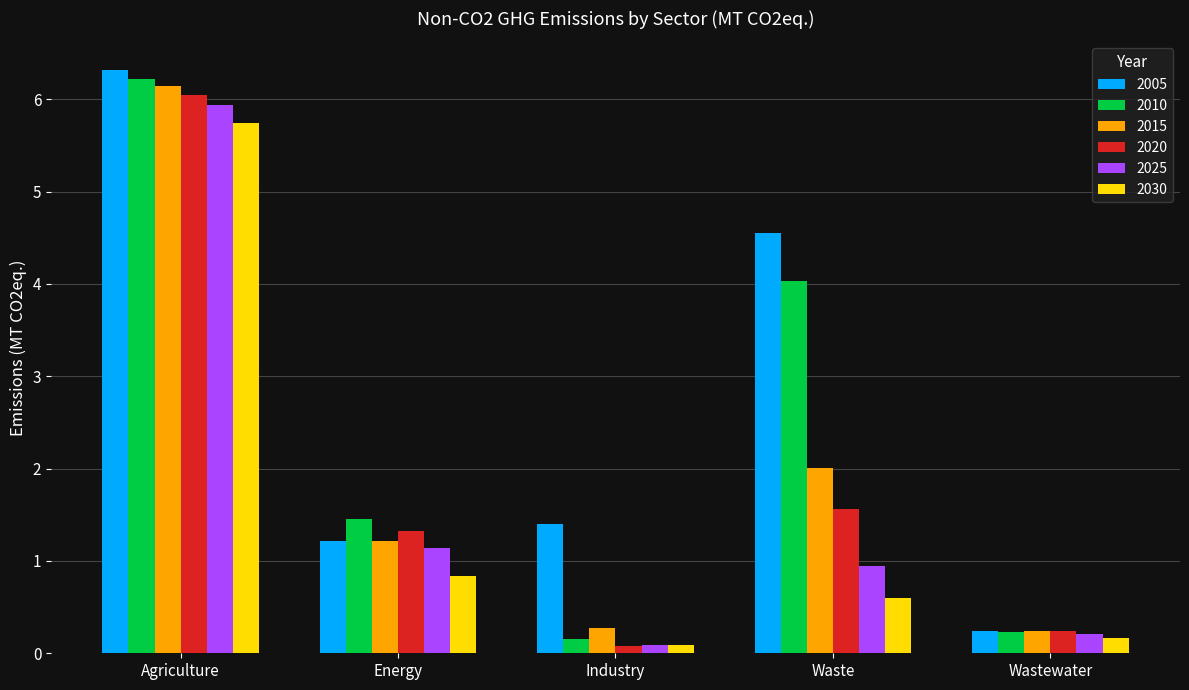

Reading right to left, extract all data points from this chart.

2005: Wastewater=0.2	Waste=4.6	Industry=1.4	Energy=1.2	Agriculture=6.3
2010: Wastewater=0.2	Waste=4.0	Industry=0.2	Energy=1.5	Agriculture=6.2
2015: Wastewater=0.2	Waste=2.0	Industry=0.3	Energy=1.2	Agriculture=6.1
2020: Wastewater=0.2	Waste=1.6	Industry=0.1	Energy=1.3	Agriculture=6.0
2025: Wastewater=0.2	Waste=0.9	Industry=0.1	Energy=1.1	Agriculture=5.9
2030: Wastewater=0.2	Waste=0.6	Industry=0.1	Energy=0.8	Agriculture=5.7